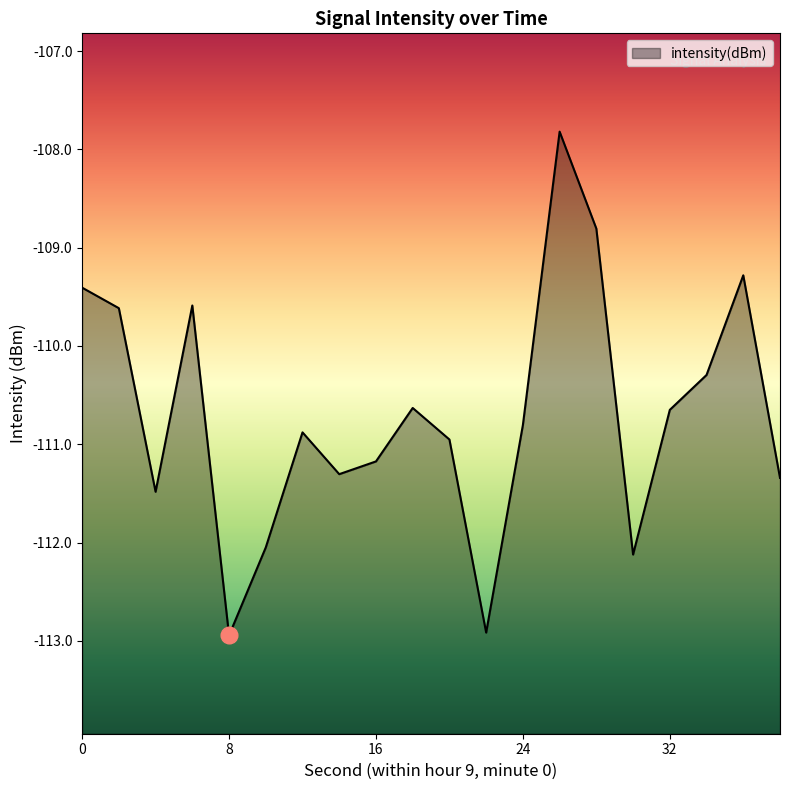

How many points are lower than both their immediate neighbors (excluding endpoints)?

5